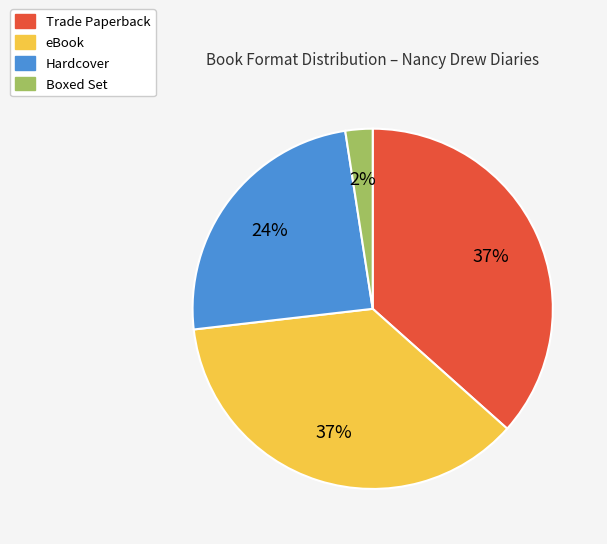

The eBook slice represents 42% of the pie. True or false?

False